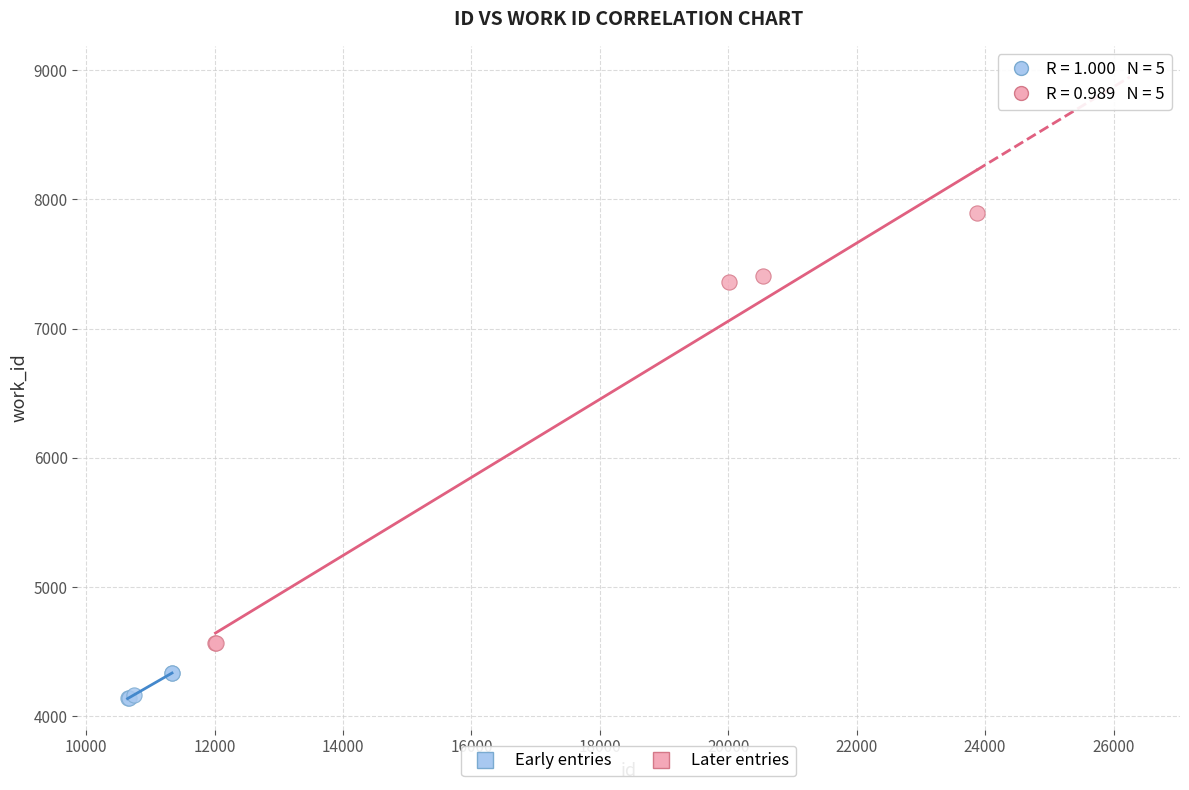

Which series has the largest Y range (max minus min)?

Later entries